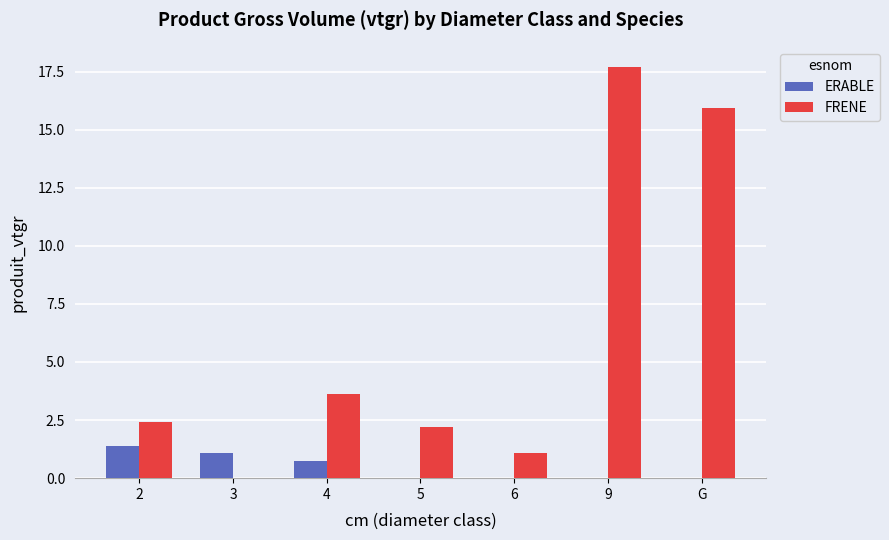

What is the sum of all ERABLE values?

3.3